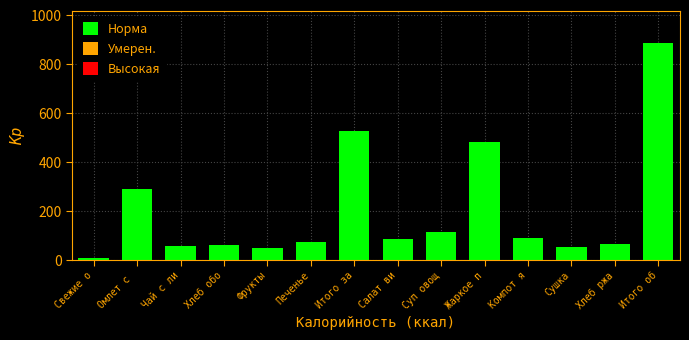

Approximately how many times larger is the value at Жаркое п compared to Чай с ли?

8.7